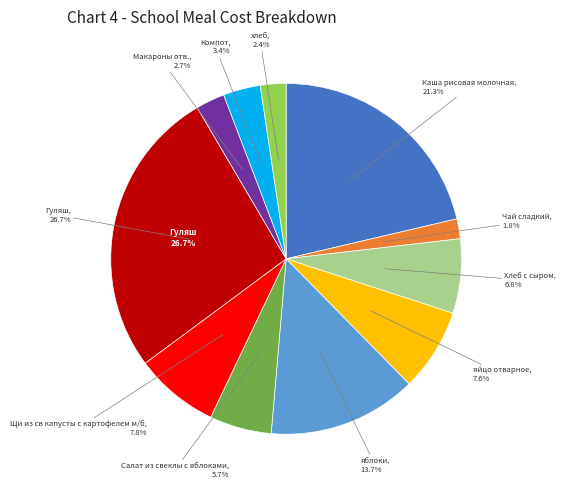

To the nearest percent, what is the average slice percentage?

9%